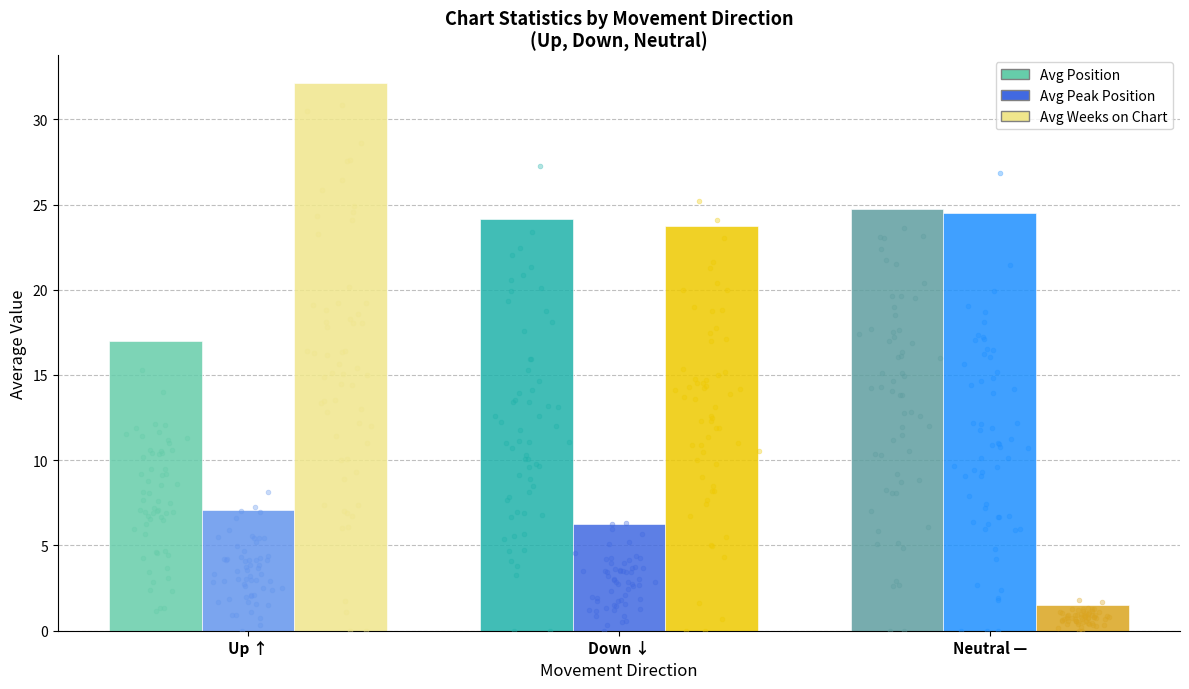

Is the value of Avg Position at Down ↓ greater than the value of Avg Peak Position at Up ↑?

Yes